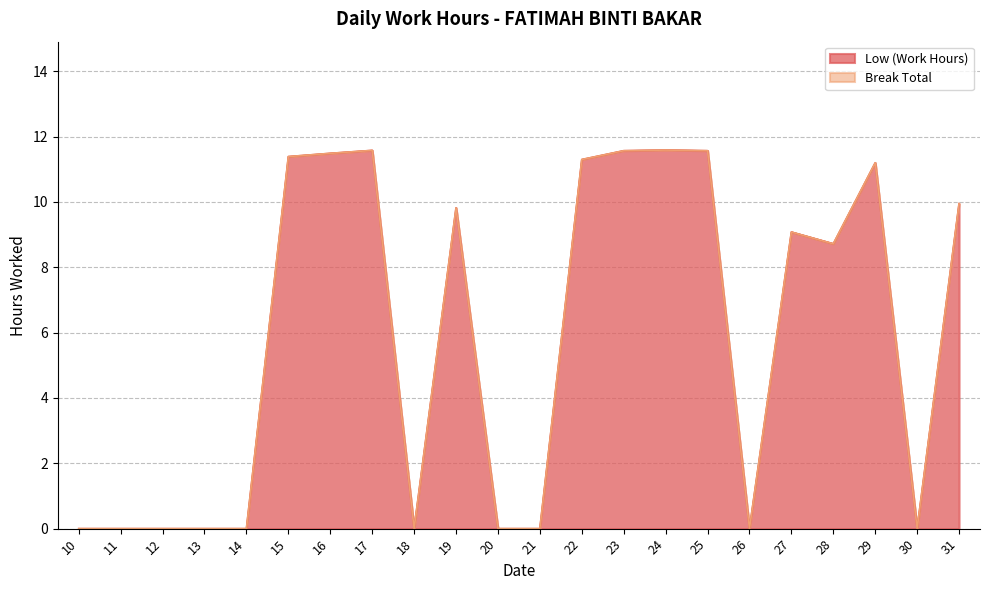

How many values are below 9?

11